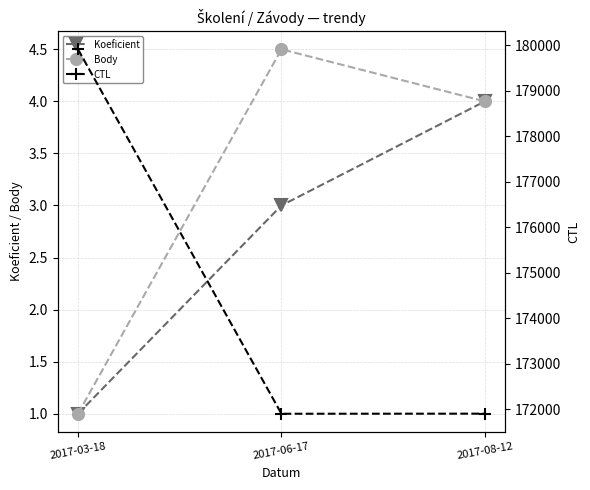

The value of CTL at 2017-08-12 is 171906.0. True or false?

True